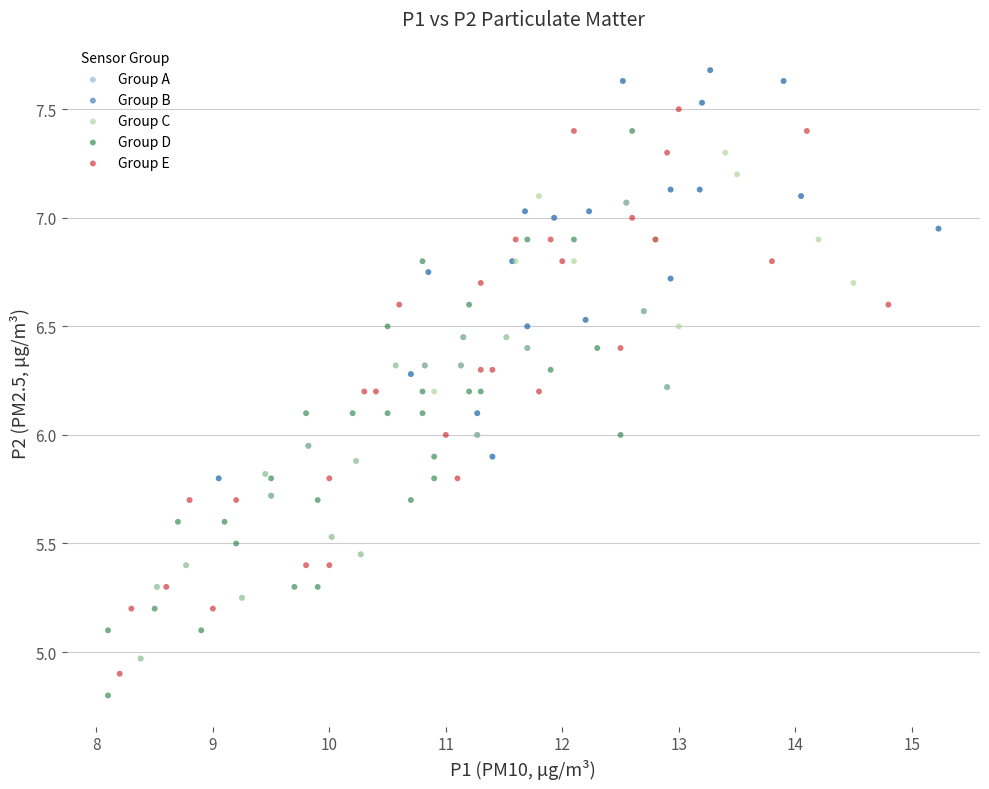

Which series has the largest Y range (max minus min)?

Group A